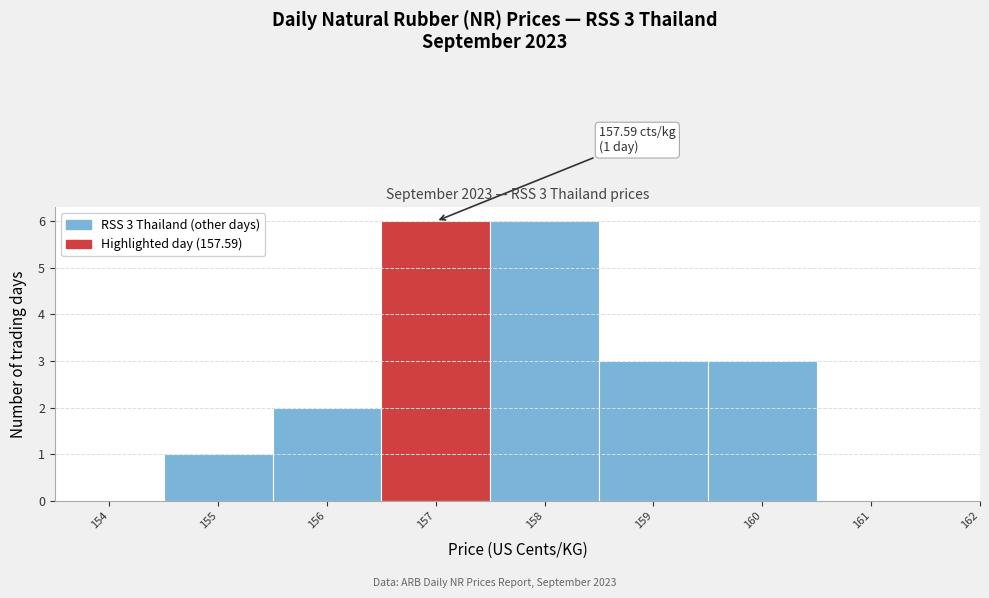

Reading left to right, extract all data points from this chart.

154=0	155=1	156=2	157=6	158=6	159=3	160=3	161=0